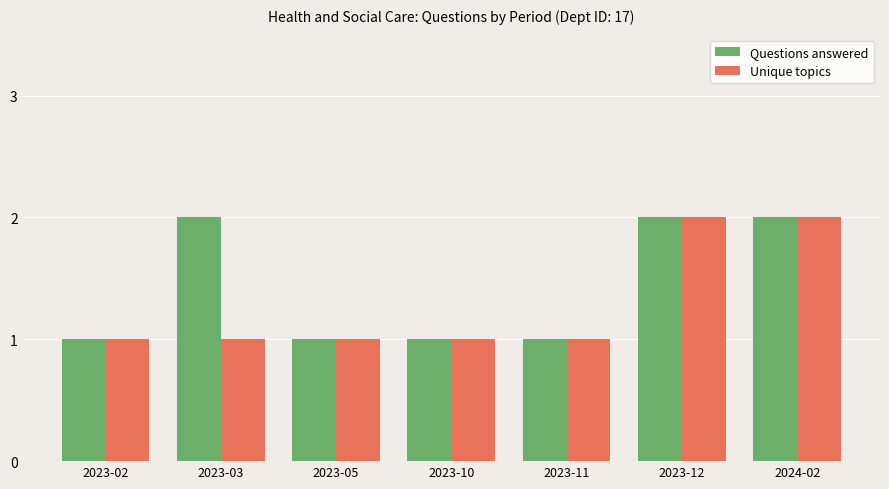

Count the Questions answered values in the range 1 to 2.

7